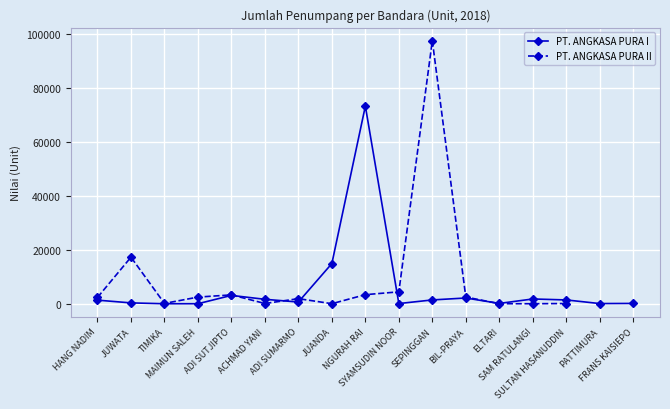

Does the chart display data point markers on the line(s)?

Yes